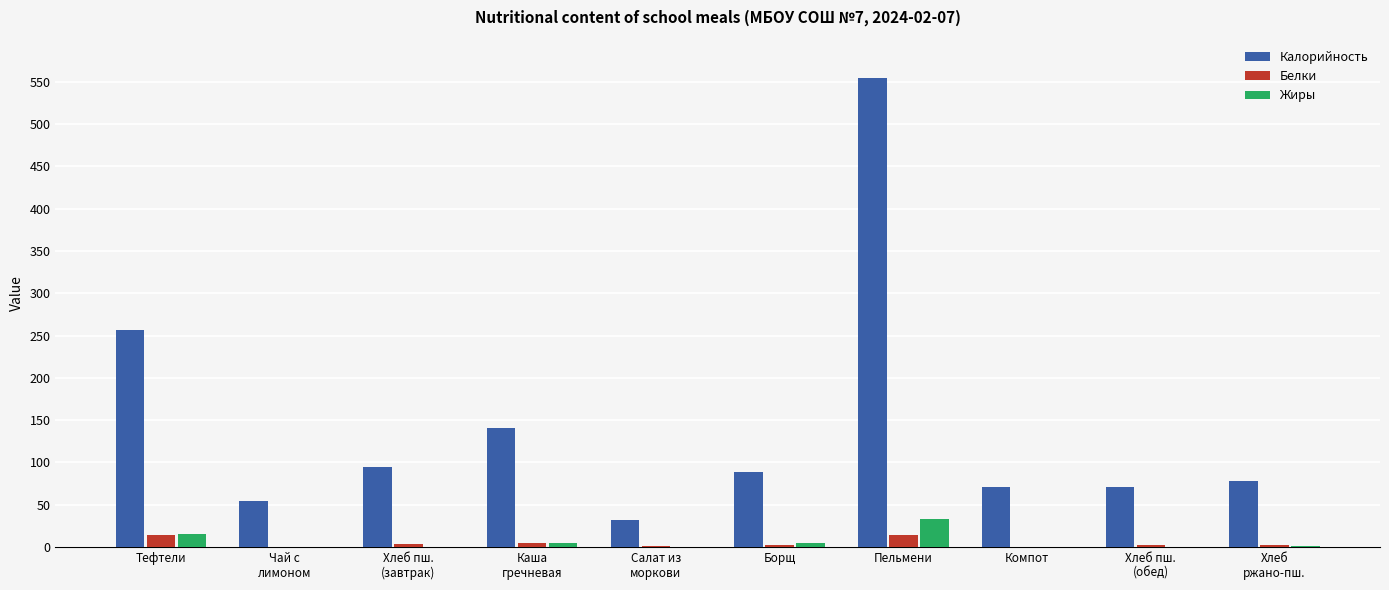

What value does the Белки series have at Тефтели?

14.3